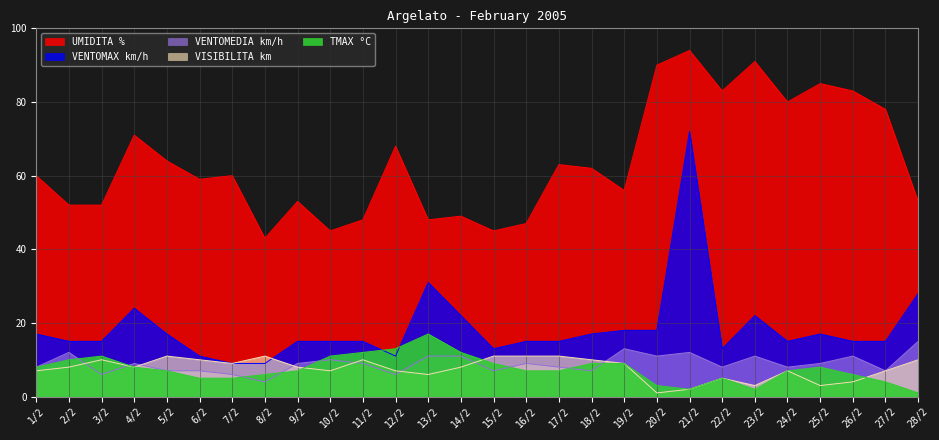

Which series has the largest total across all categories?

UMIDITA %